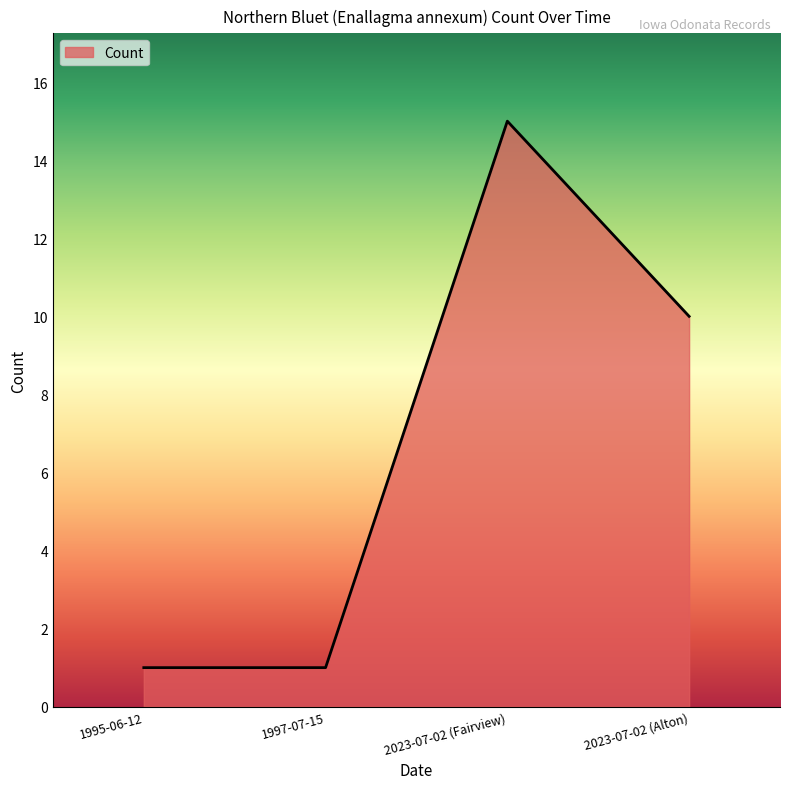

Does the chart display data point markers on the line(s)?

No